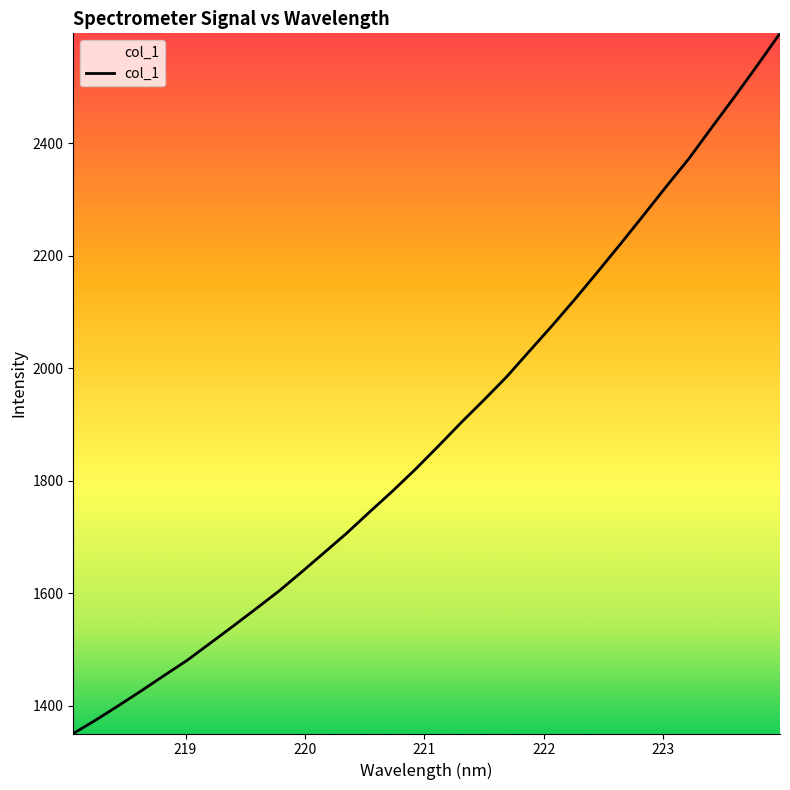

What is the difference between the maximum and minimum values?

1244.4